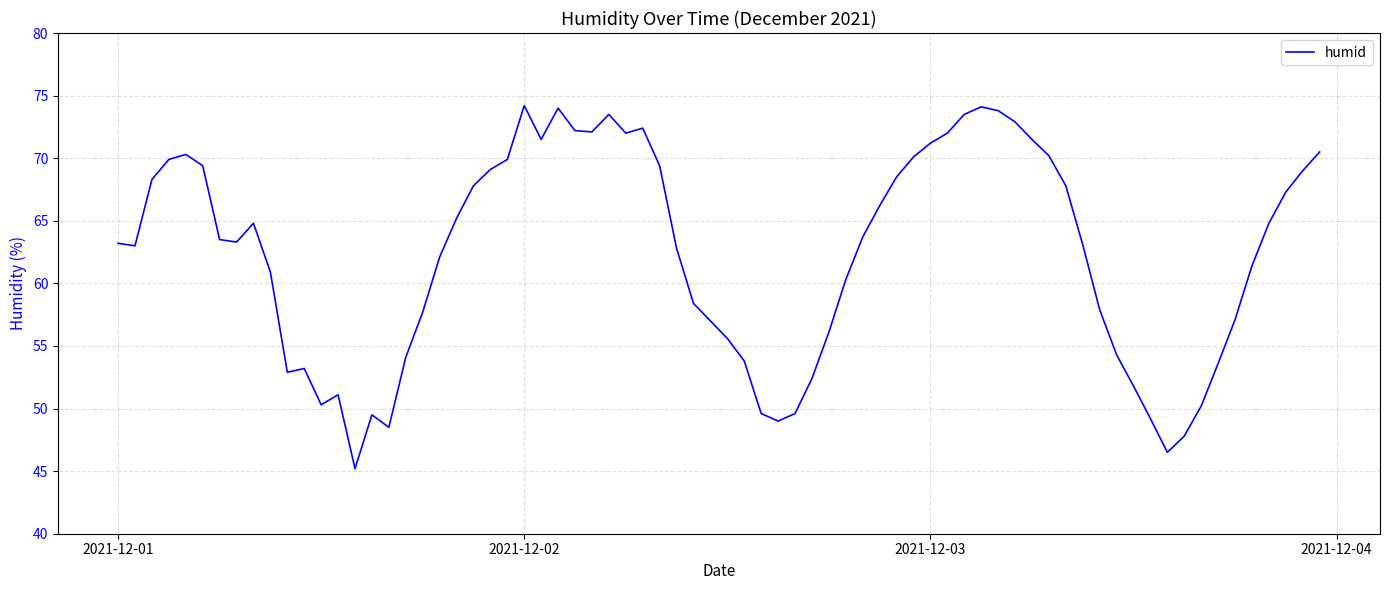

What is the difference between the maximum and minimum values?

29.0